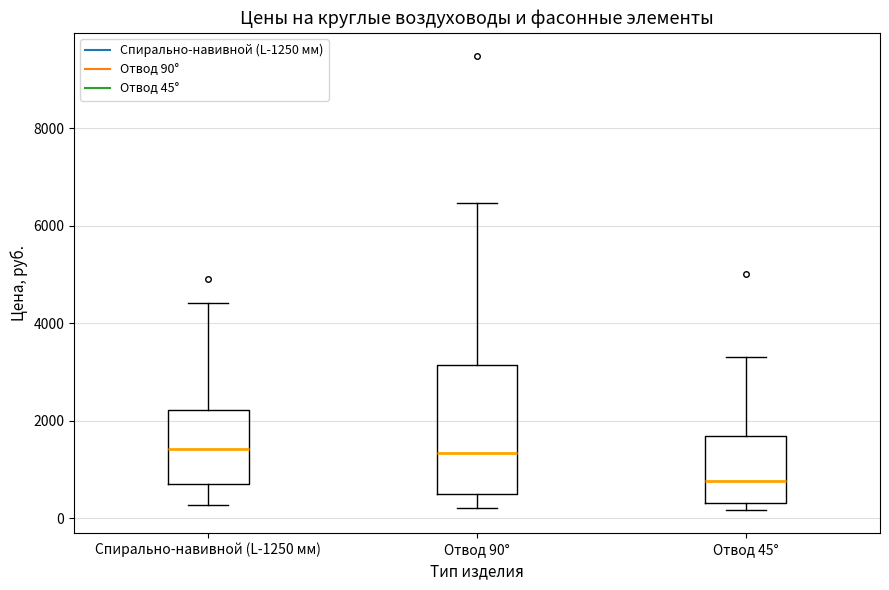

Reading left to right, transcribe this box plot: for each box, give where its median line is, the range the box spans, and where its two whiskers end, as read against the y-axis. The values are not printed on the chart, so give them approximately, as read against the axis.

Спирально-навивной (L-1250 мм): median 1400, box 800 to 2200, whiskers 200 to 4400
Отвод 90°: median 1400, box 400 to 3200, whiskers 200 to 6400
Отвод 45°: median 800, box 400 to 1600, whiskers 200 to 3400